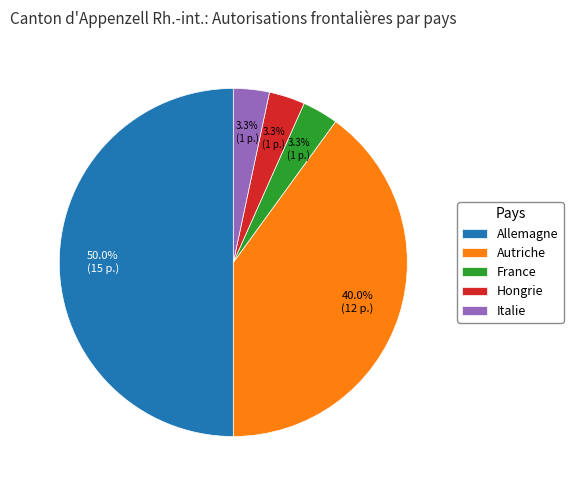

Which category has the biggest portion of the pie?

Allemagne